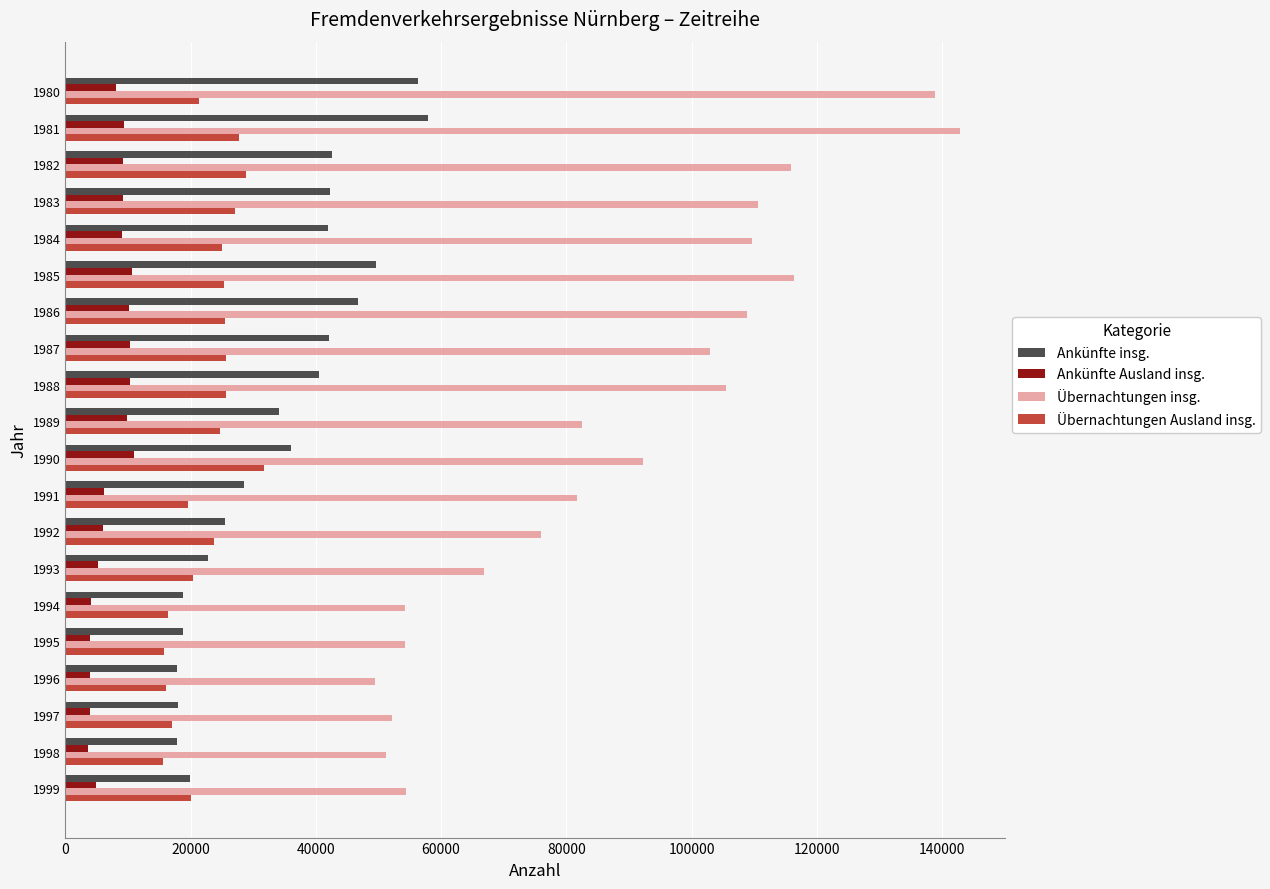

Which series has the widest spread of values?

Übernachtungen insg.